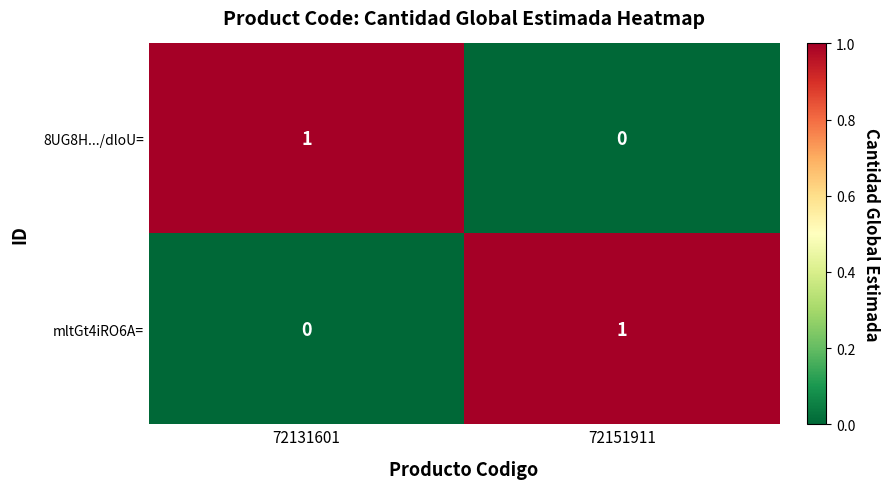

True or false: mltGt4iRO6A= has a value of 0 at 72131601.

True